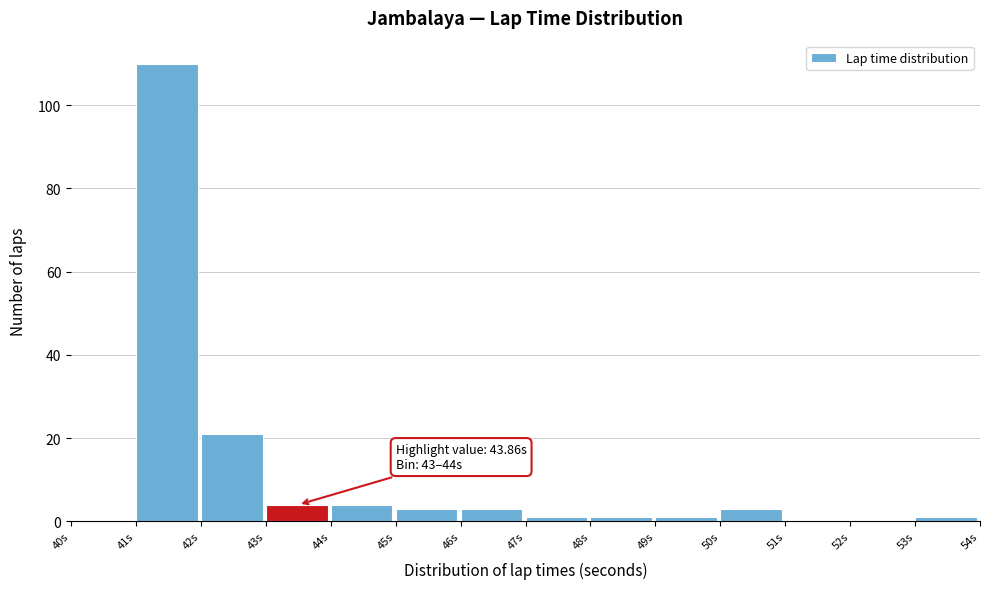

Over which range of the x-axis is the bar tallest?

41 to 42